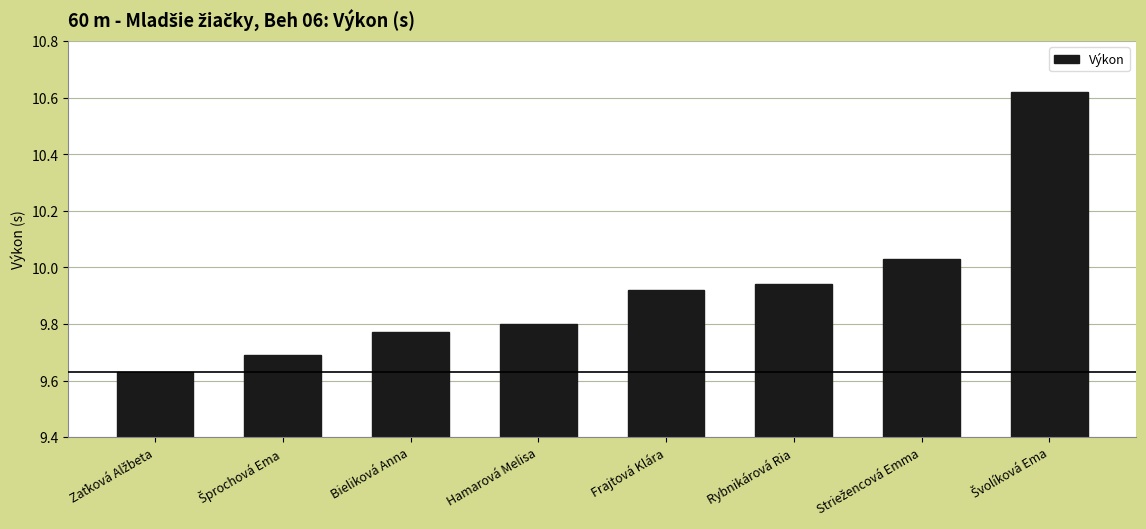

What is the label of the 3rd bar from the left?

Bieliková Anna